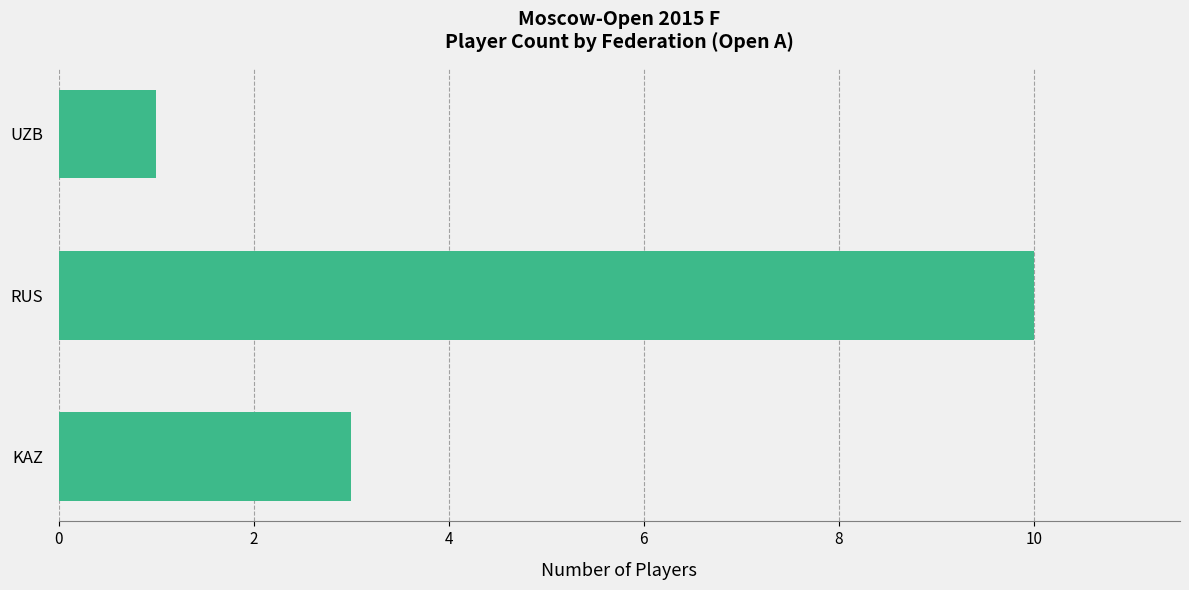

How many data points are less than 3?

1